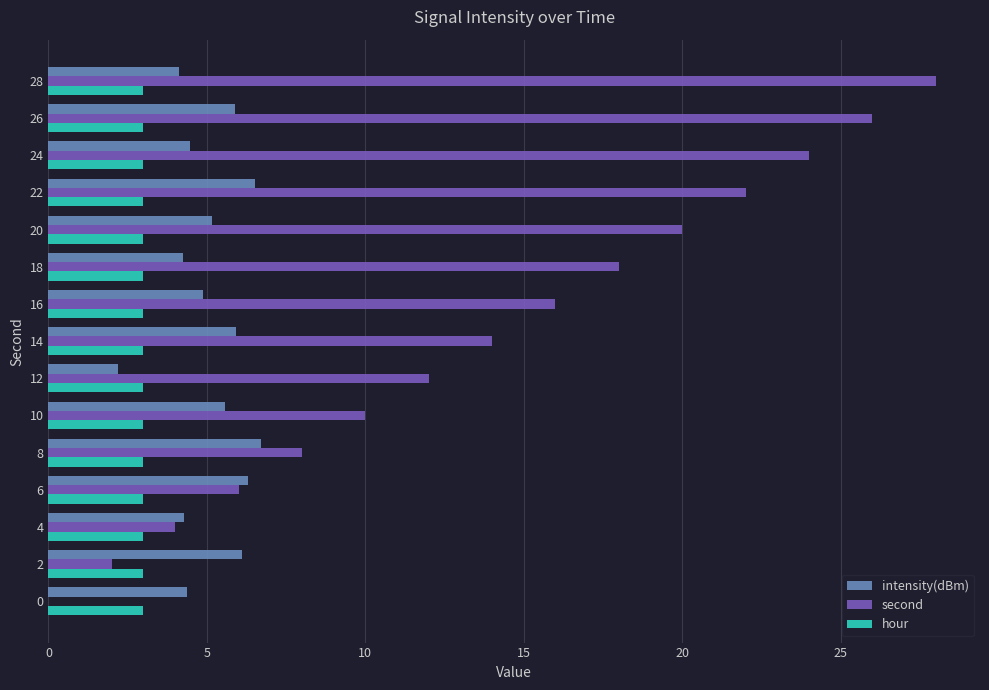

True or false: second has a value of 5.2 at 8.

False